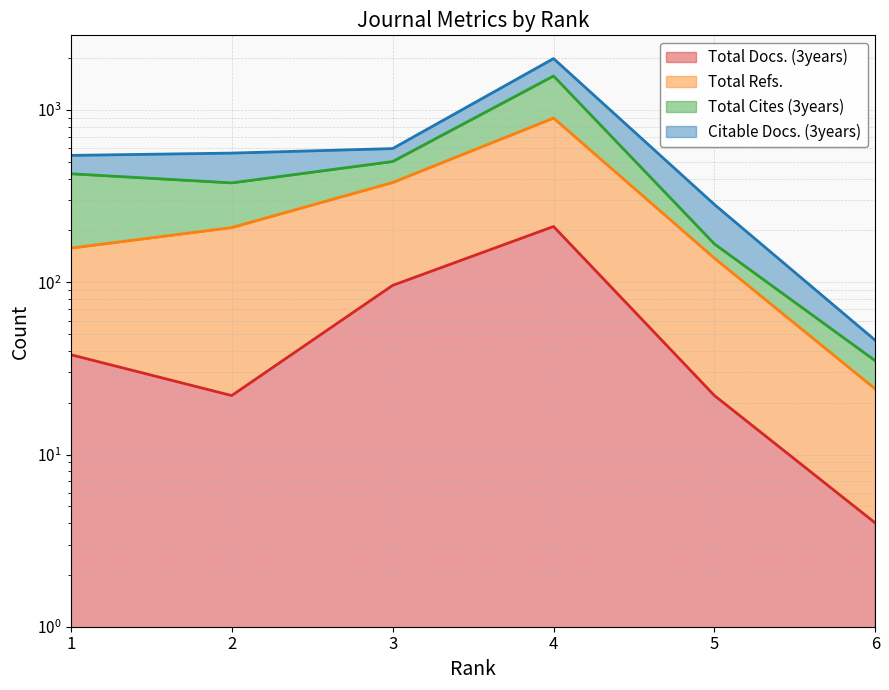

What is the difference between the Total Refs. values at 6 and 1?

134